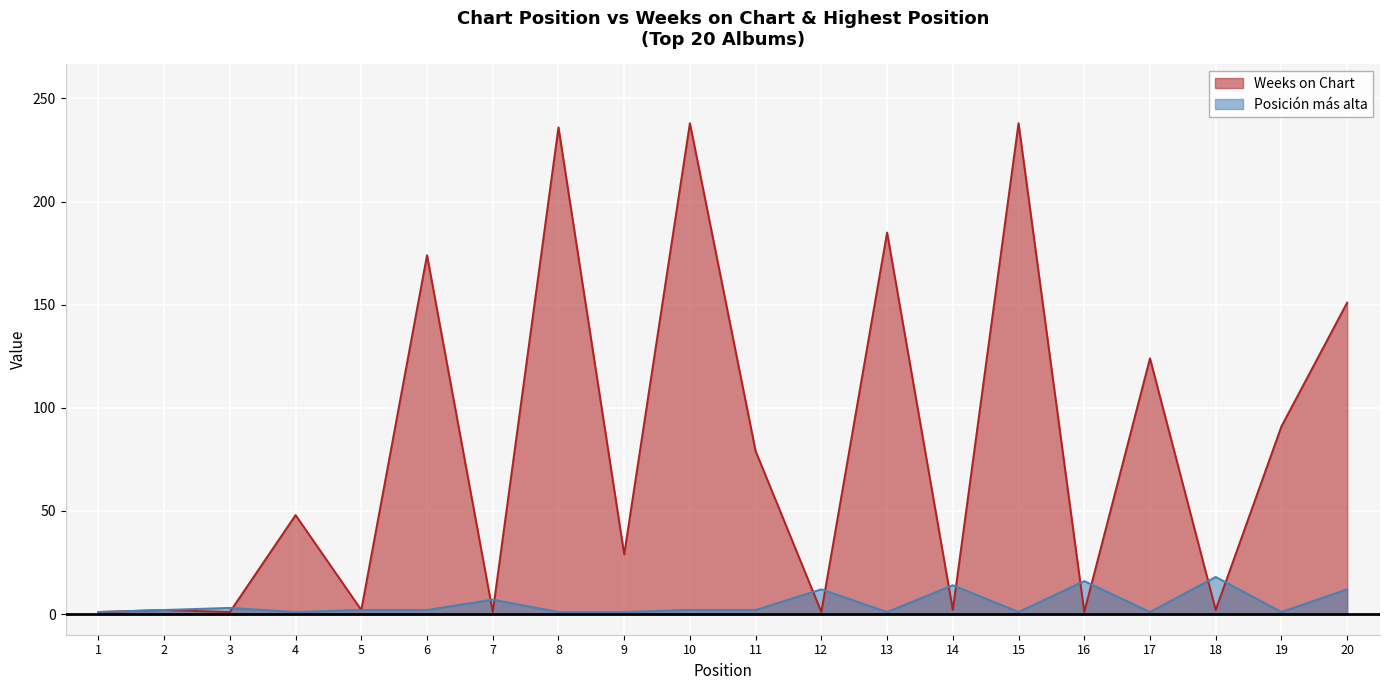

Is it true that Posicion mas alta equals 2 at 11?

True